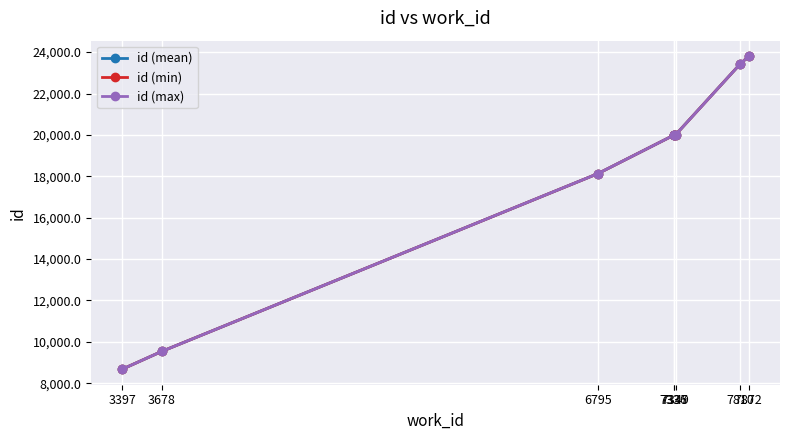

At which label does id (min) reach its minimum?

3397